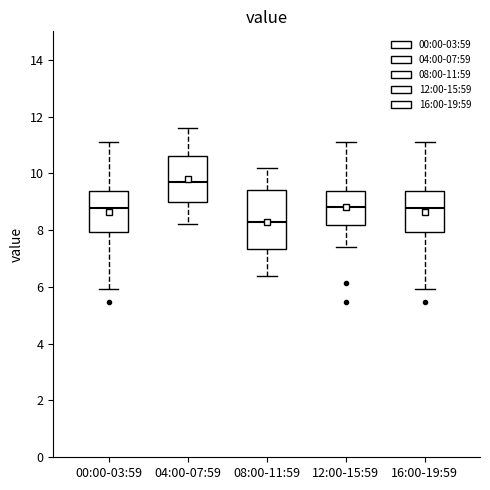

Reading left to right, read every box against the y-axis: the position of its median line, the range the box covers, and the ends of its whiskers. The values are not printed on the chart, so give them approximately, as read against the axis.

00:00-03:59: median 8.8, box 8.0 to 9.4, whiskers 6.0 to 11.2
04:00-07:59: median 9.8, box 9.0 to 10.6, whiskers 8.2 to 11.6
08:00-11:59: median 8.4, box 7.4 to 9.4, whiskers 6.4 to 10.2
12:00-15:59: median 8.8, box 8.2 to 9.4, whiskers 7.4 to 11.2
16:00-19:59: median 8.8, box 8.0 to 9.4, whiskers 6.0 to 11.2